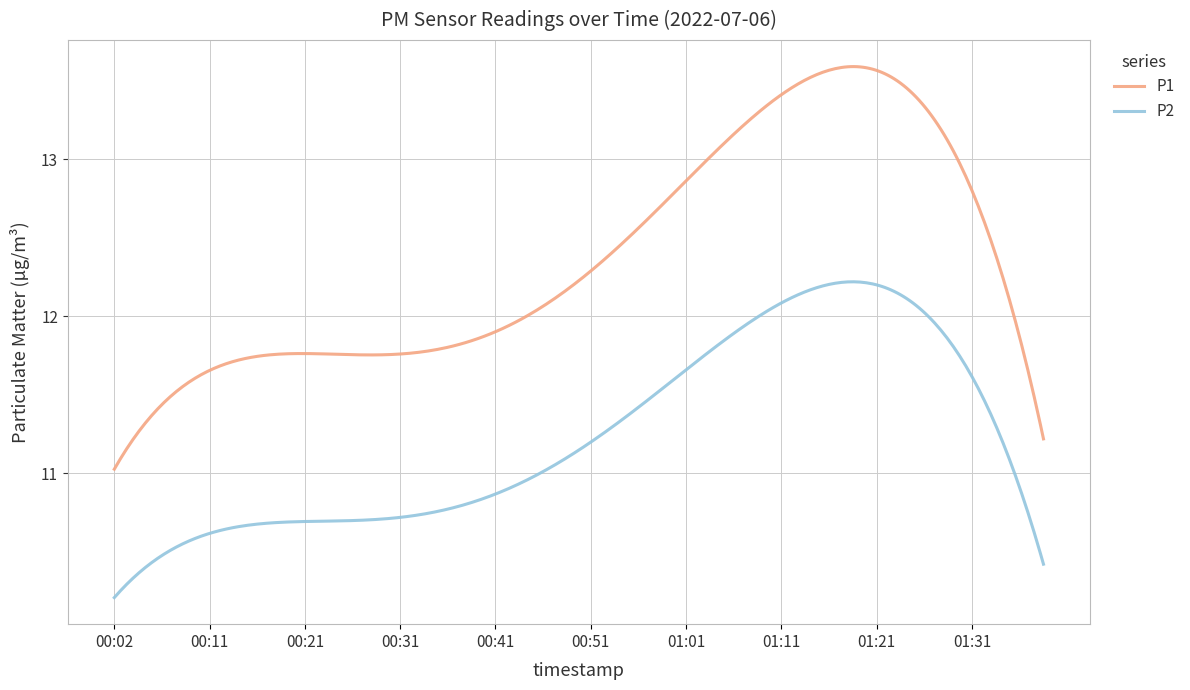

Rank the series by their maximum value, from highest to lowest.

P1, P2